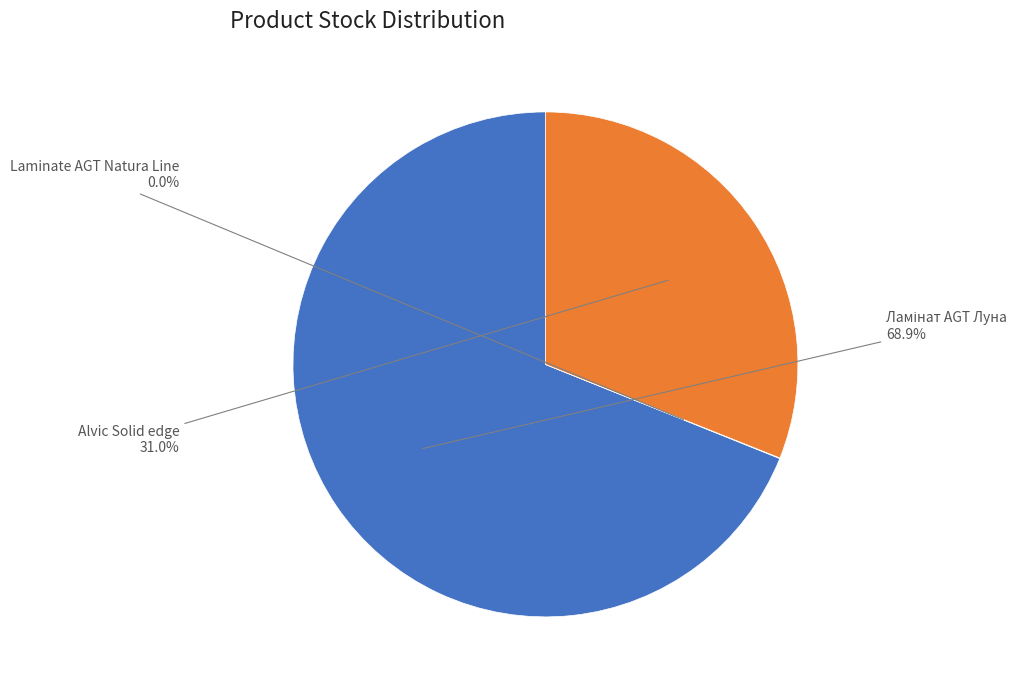

Is there a majority slice in this chart?

Yes